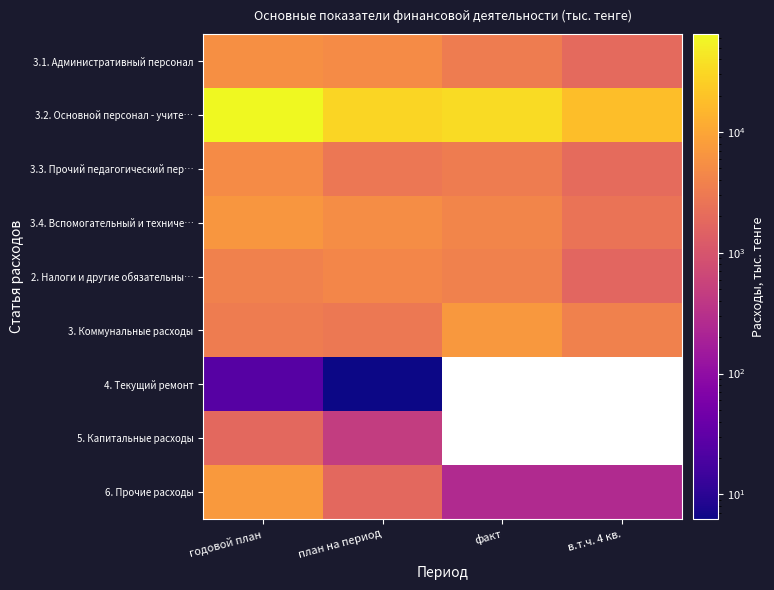

What is the sum of the 6. Прочие расходы values at в.т.ч. 4 кв. and факт?

511.8